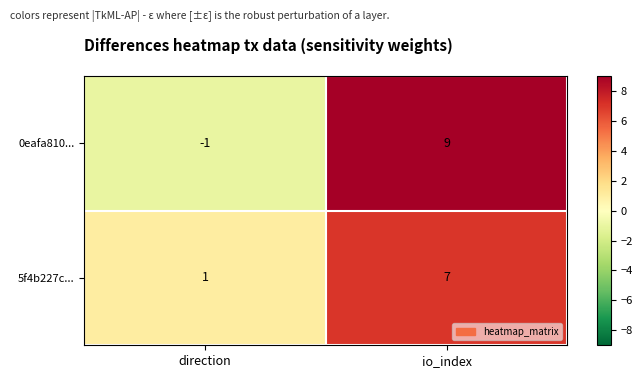

Reading left to right, transcribe all the data shown in this chart.

0eafa810...: direction=-1	io_index=9
5f4b227c...: direction=1	io_index=7